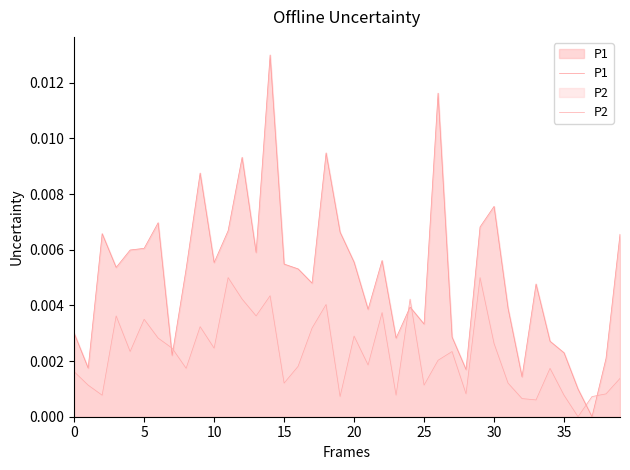

Count the number of categories in the chart.

40